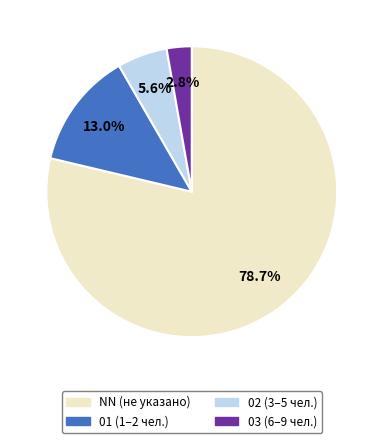

Is there a majority slice in this chart?

Yes